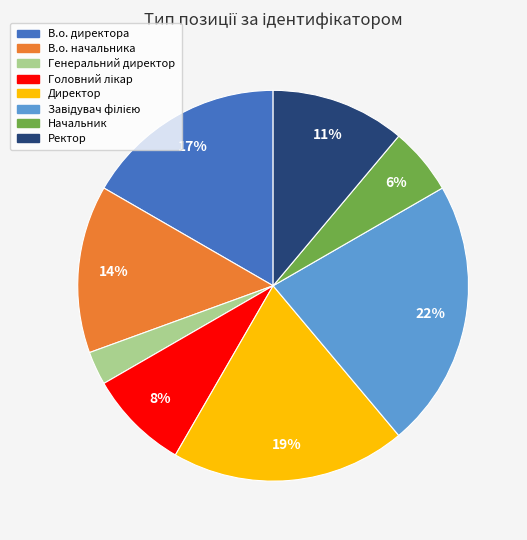

What is the ratio of the value at Начальник to the value at Директор?

0.3